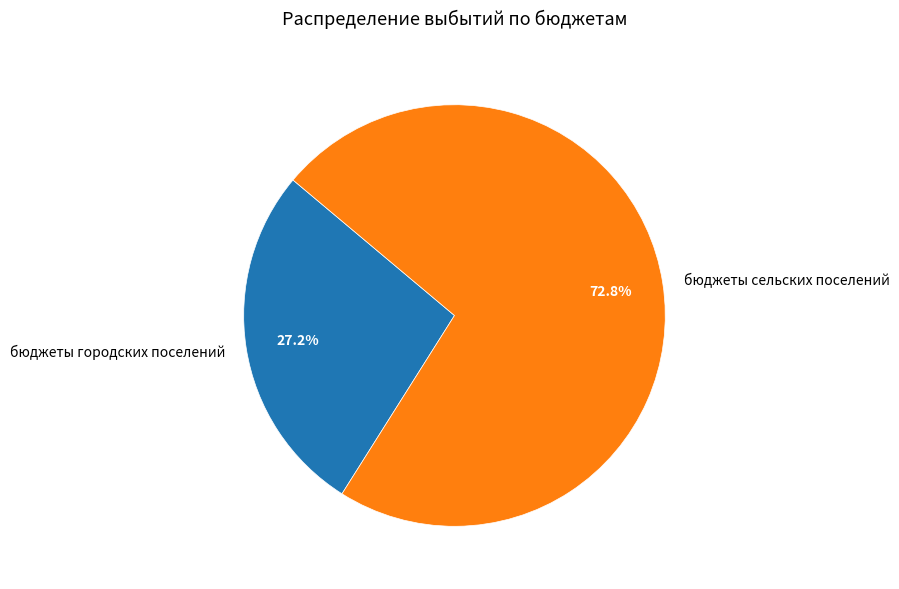

How much of the chart is everything except бюджеты городских поселений?

72.8%